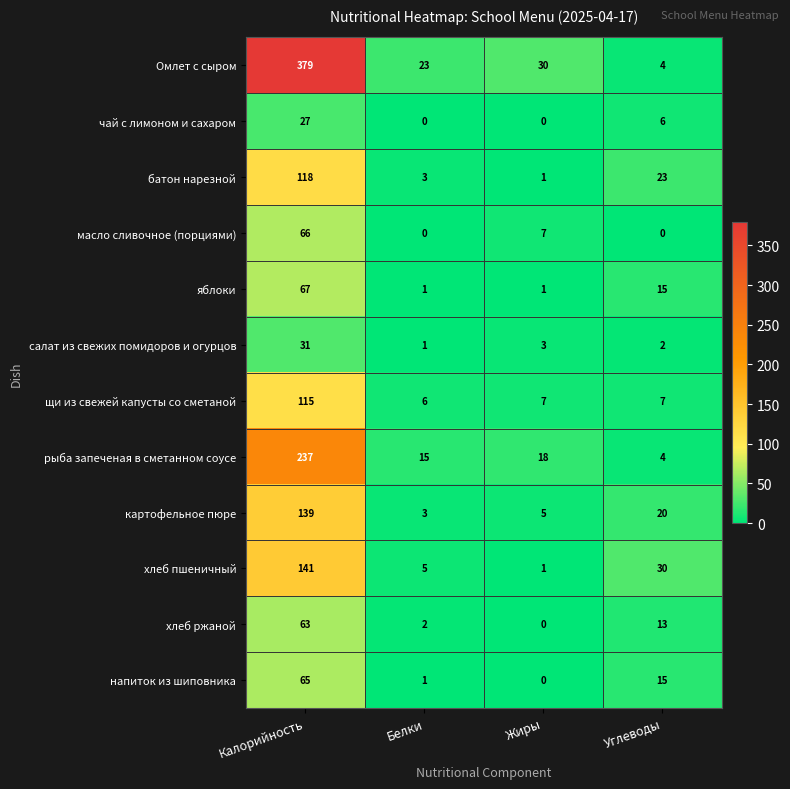

Which series has the largest total across all categories?

Омлет с сыром